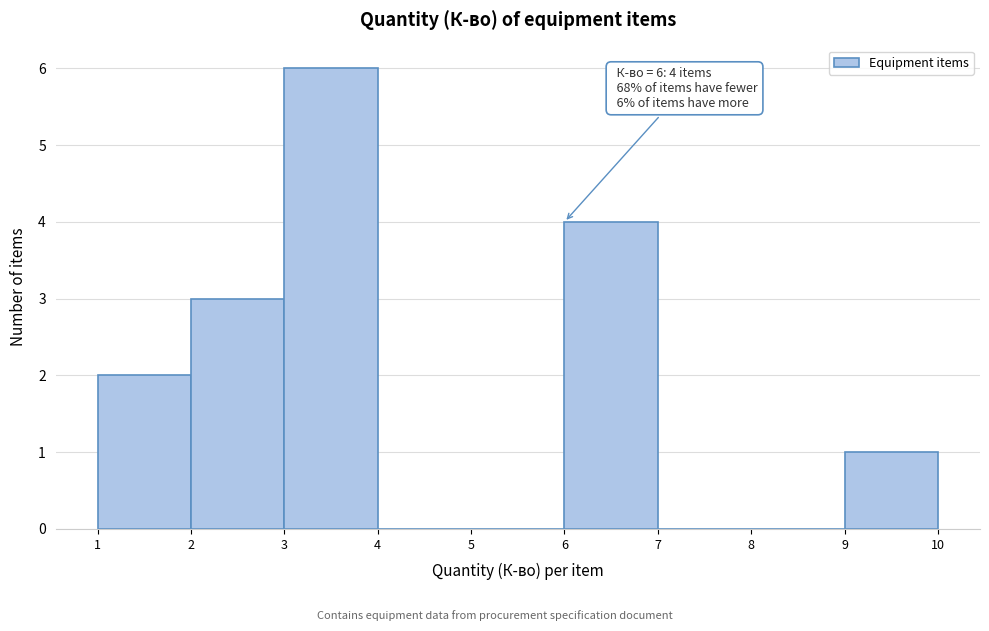

Over which range of the x-axis is the bar tallest?

3 to 4